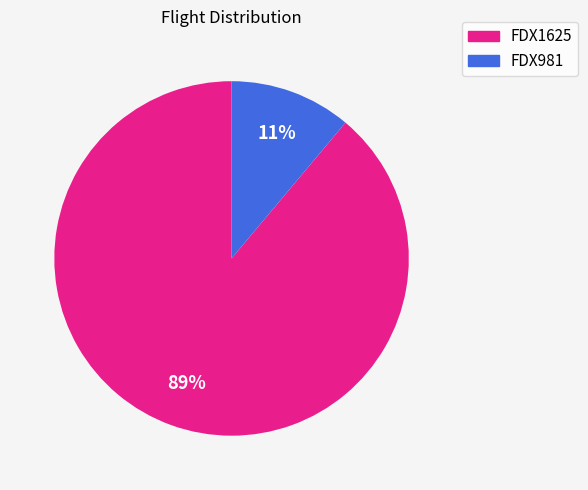

To the nearest percent, what is the difference between the FDX1625 and FDX981 slice percentages?

78%